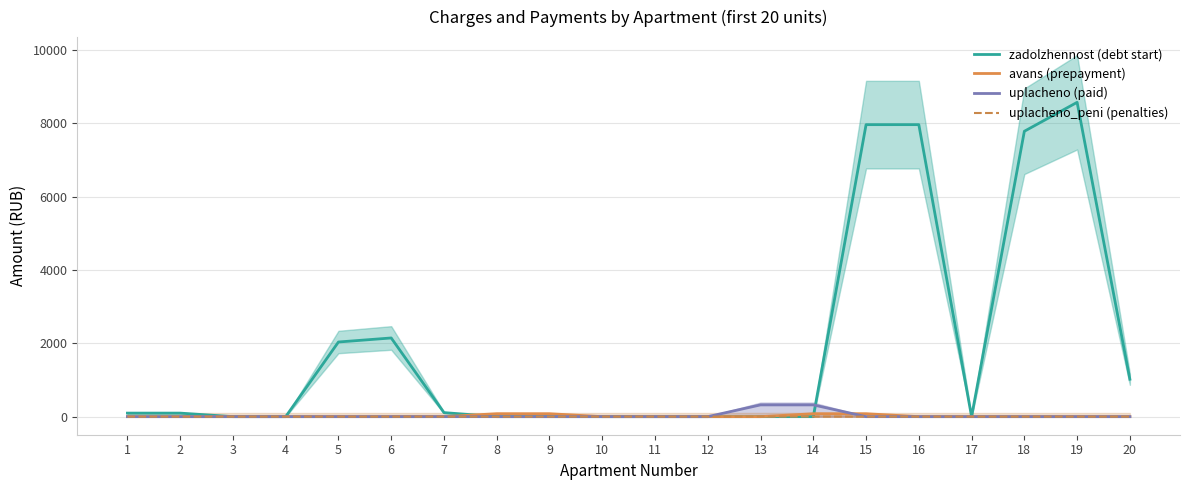

Which series has the widest spread of values?

zadolzhennost (debt start)